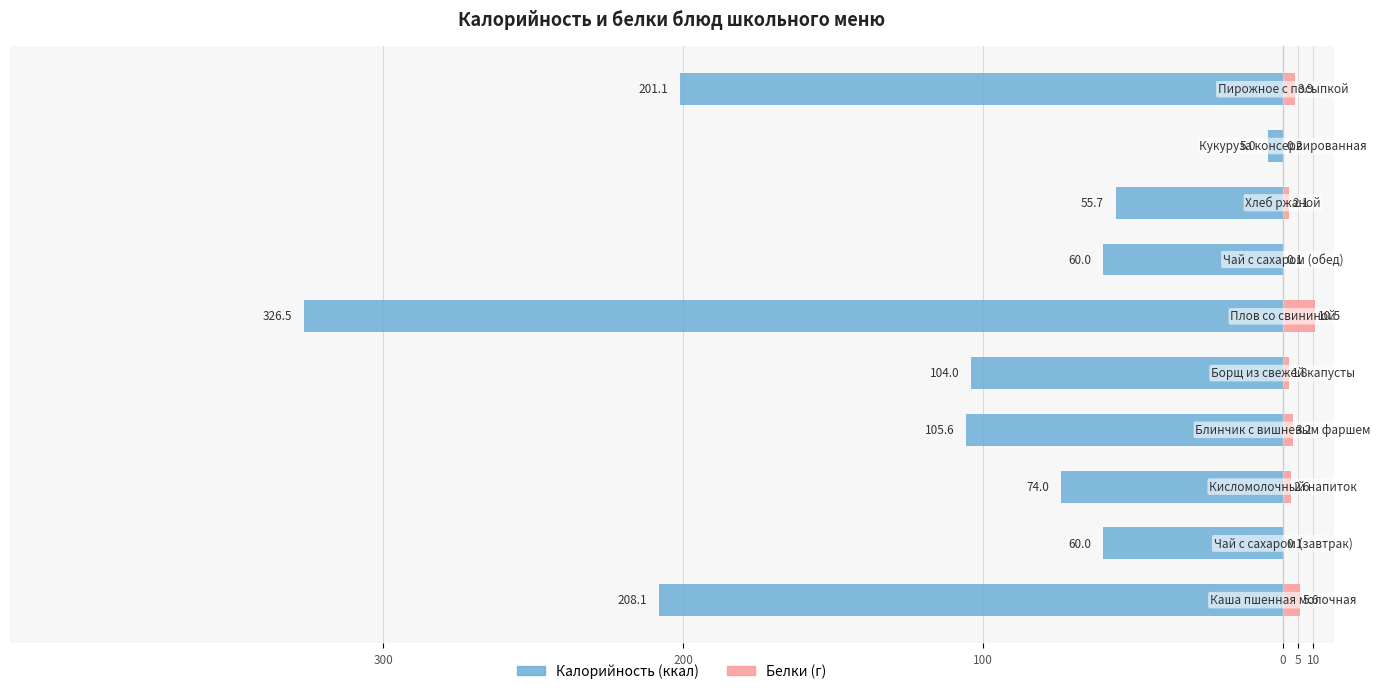

What is the difference between the maximum and minimum values in the Белки series?

10.4